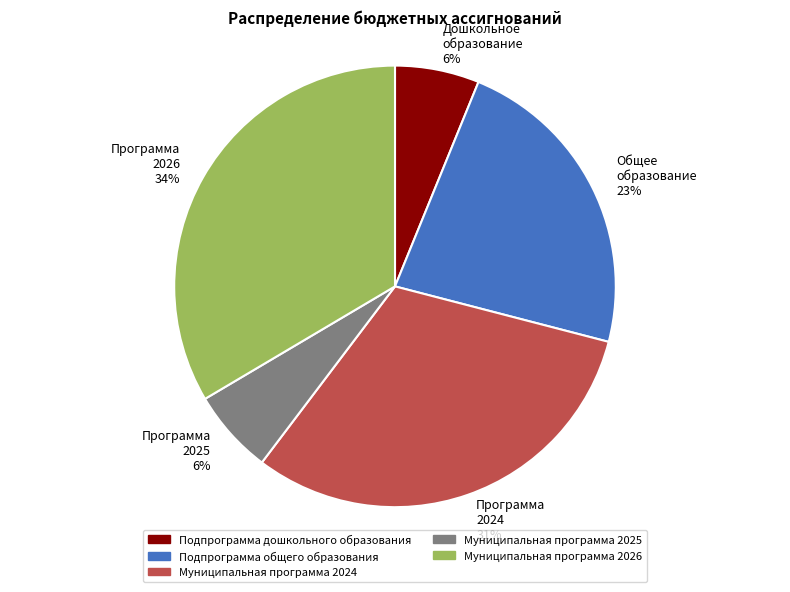

To the nearest percent, what is the combined percentage of Муниципальная программа 2026 and Муниципальная программа 2025?

40%